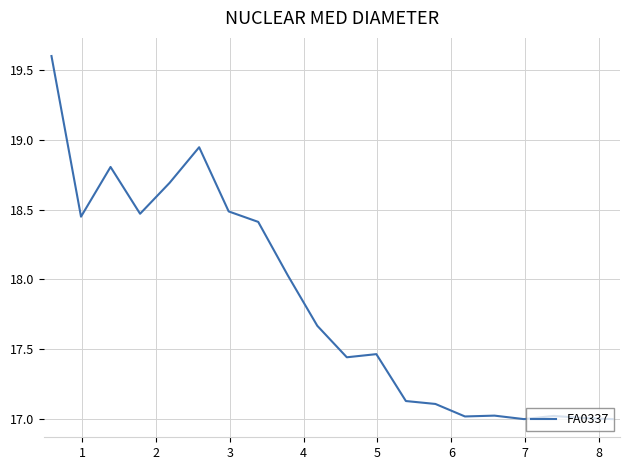

What is the minimum value shown in the chart?

17.0